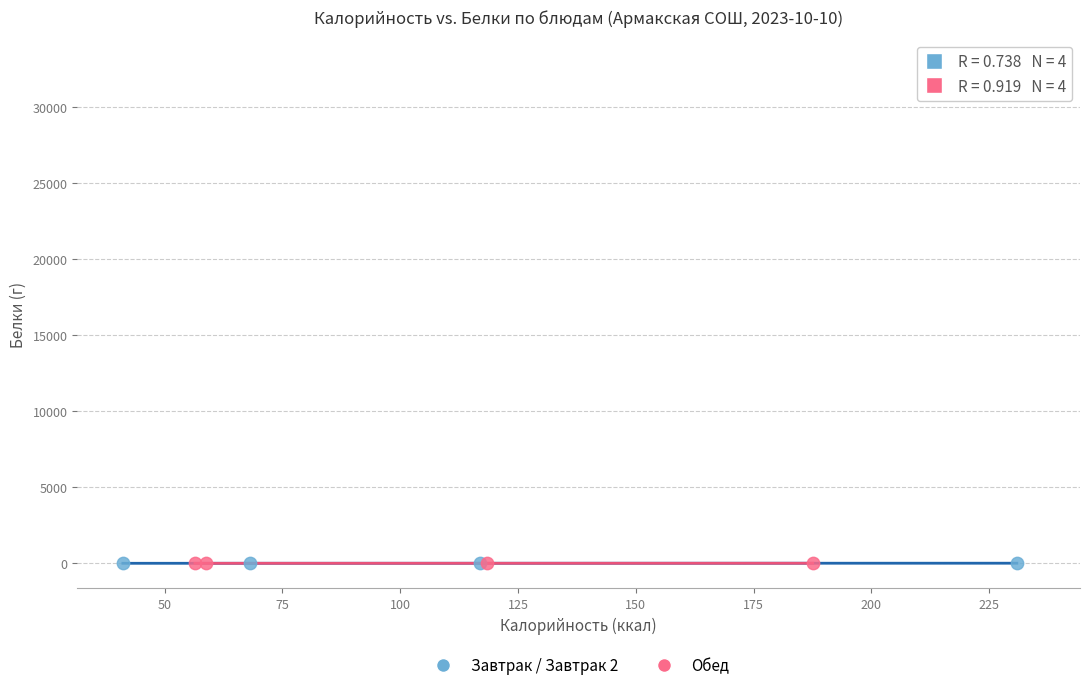

Which series reaches the maximum Y coordinate?

Обед